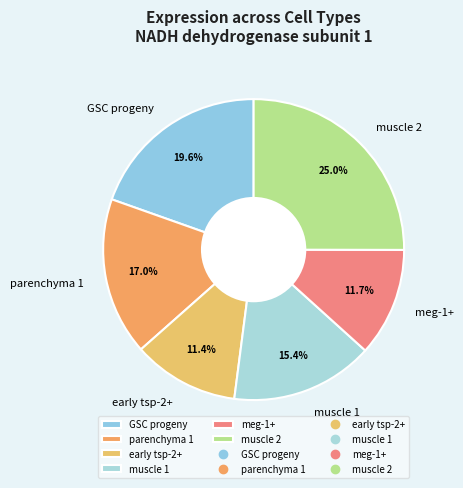

Which slice is the largest?

muscle 2